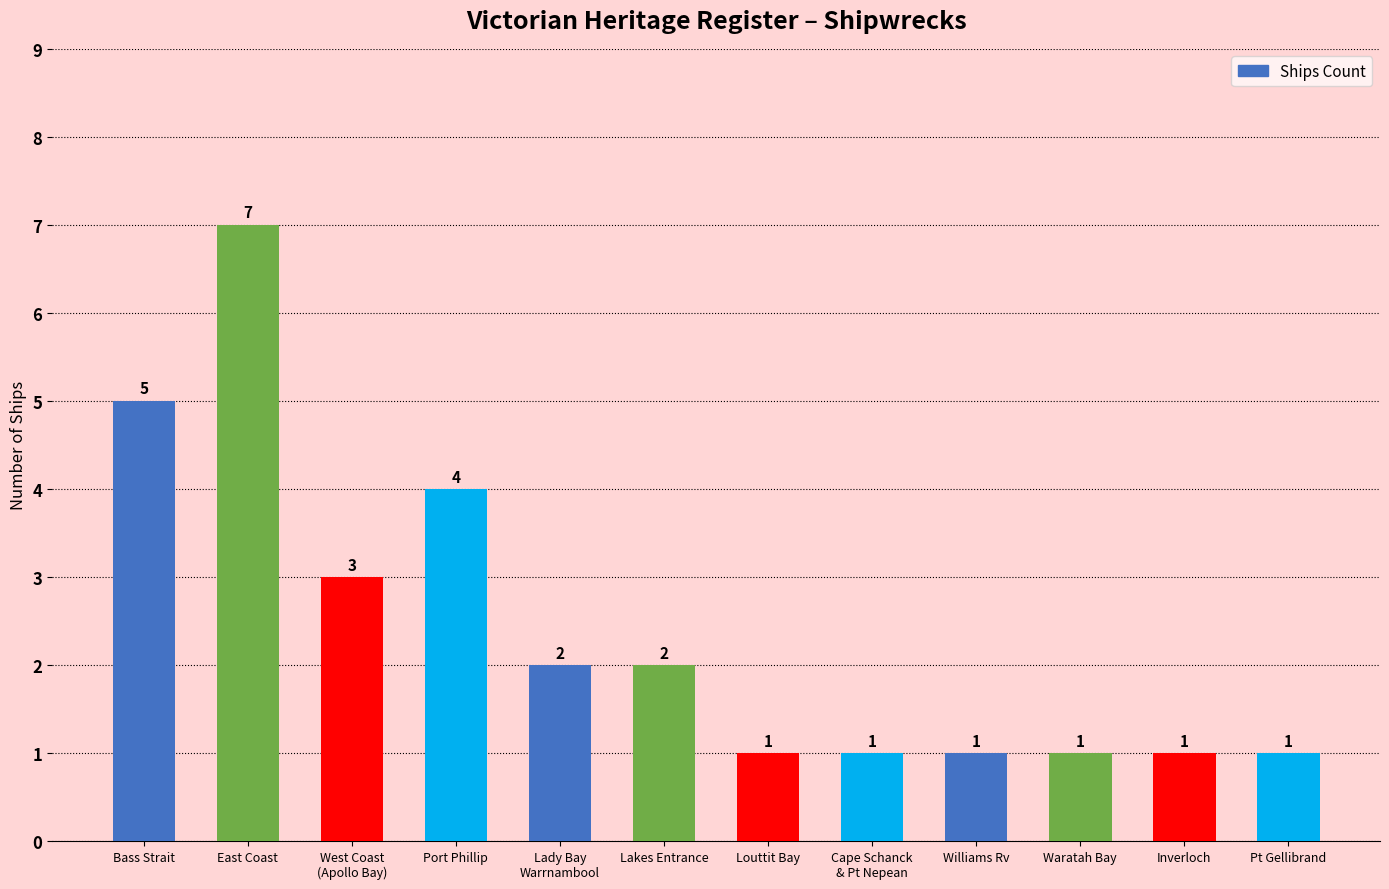

Reading left to right, list all the values displayed in this chart.

5	7	3	4	2	2	1	1	1	1	1	1